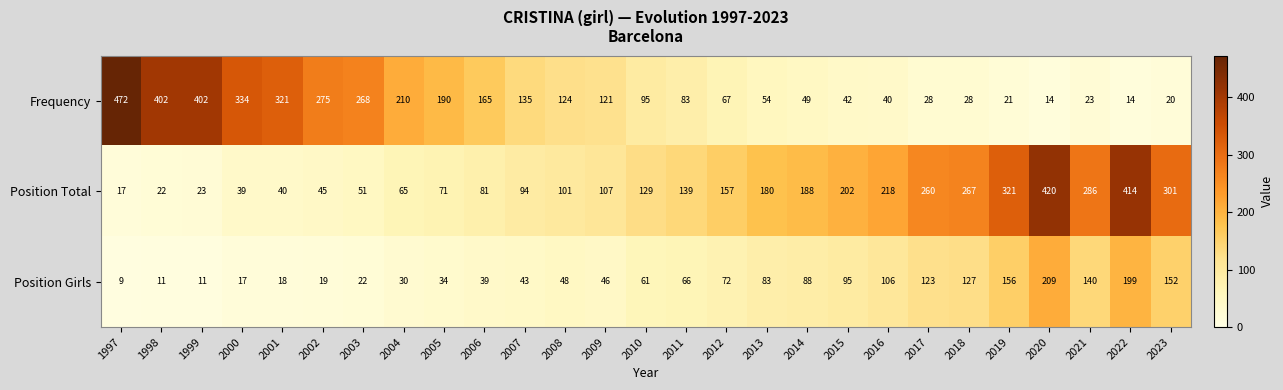

What is the difference between the highest and lowest values at 2012?

90